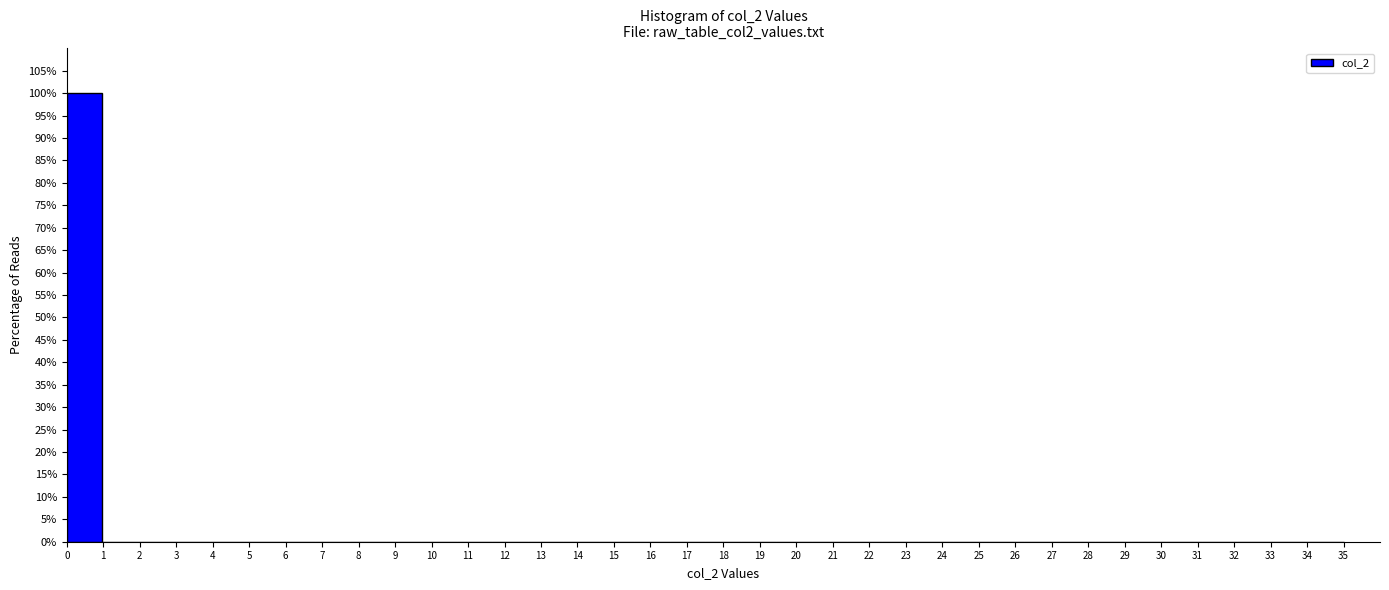

Reading left to right, list every bar in this chart as the range it spans on the x-axis followed by its height. Neither the bar edges nor the heights are printed on the chart, so give them approximately, as read against the axes.

0.0 to 1.0: 100
1.0 to 1.9: 0
1.9 to 2.9: 0
2.9 to 3.9: 0
3.9 to 4.9: 0
4.9 to 5.8: 0
5.8 to 6.8: 0
6.8 to 7.8: 0
7.8 to 8.8: 0
8.8 to 9.7: 0
9.7 to 10.7: 0
10.7 to 11.7: 0
11.7 to 12.6: 0
12.6 to 13.6: 0
13.6 to 14.6: 0
14.6 to 15.6: 0
15.6 to 16.5: 0
16.5 to 17.5: 0
17.5 to 18.5: 0
18.5 to 19.4: 0
19.4 to 20.4: 0
20.4 to 21.4: 0
21.4 to 22.4: 0
22.4 to 23.3: 0
23.3 to 24.3: 0
24.3 to 25.3: 0
25.3 to 26.3: 0
26.3 to 27.2: 0
27.2 to 28.2: 0
28.2 to 29.2: 0
29.2 to 30.1: 0
30.1 to 31.1: 0
31.1 to 32.1: 0
32.1 to 33.1: 0
33.1 to 34.0: 0
34.0 to 35.0: 0